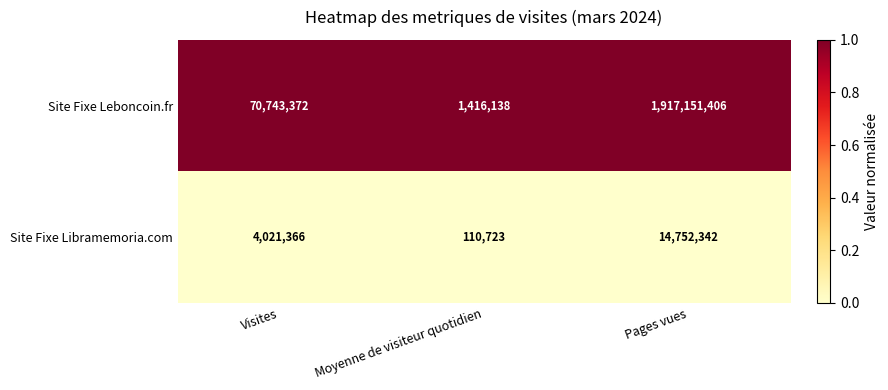

Which series has the largest range (max minus min)?

Site Fixe Leboncoin.fr